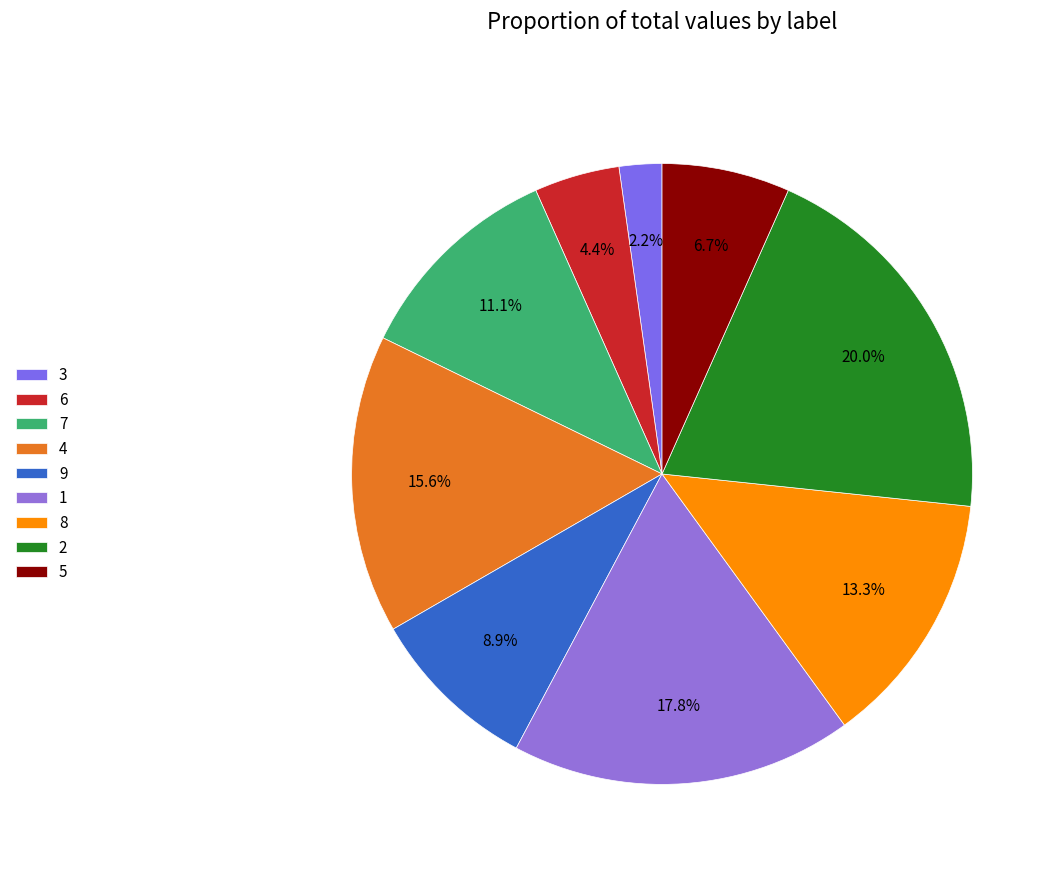

What percentage is the 3 slice, to the nearest percent?

2%